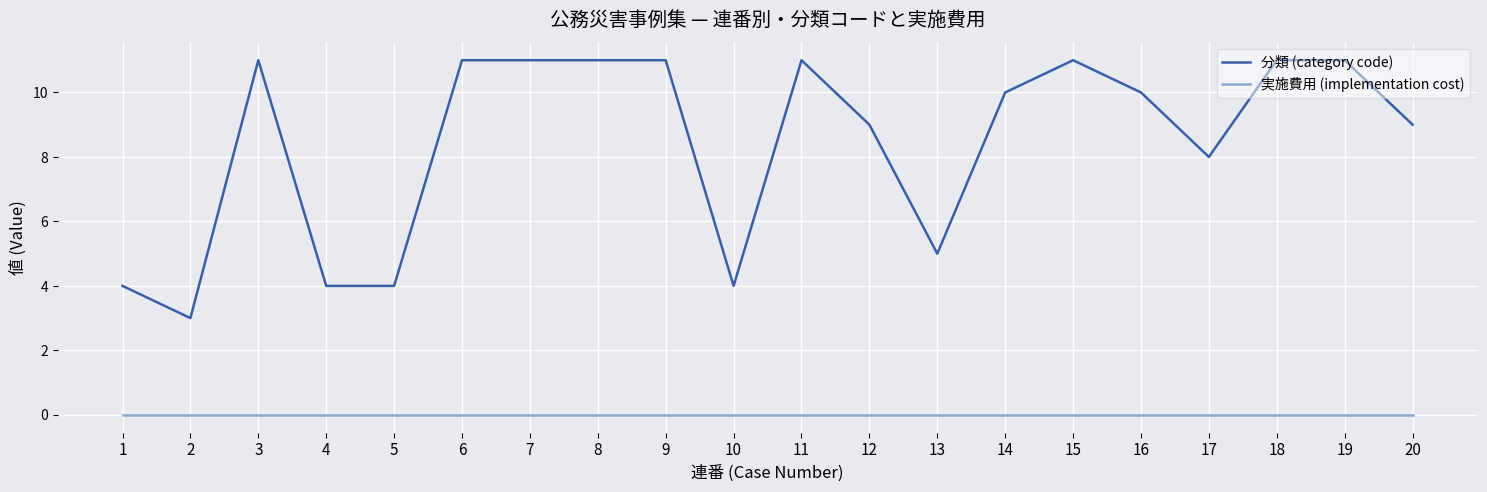

How many lines are shown in the chart?

2